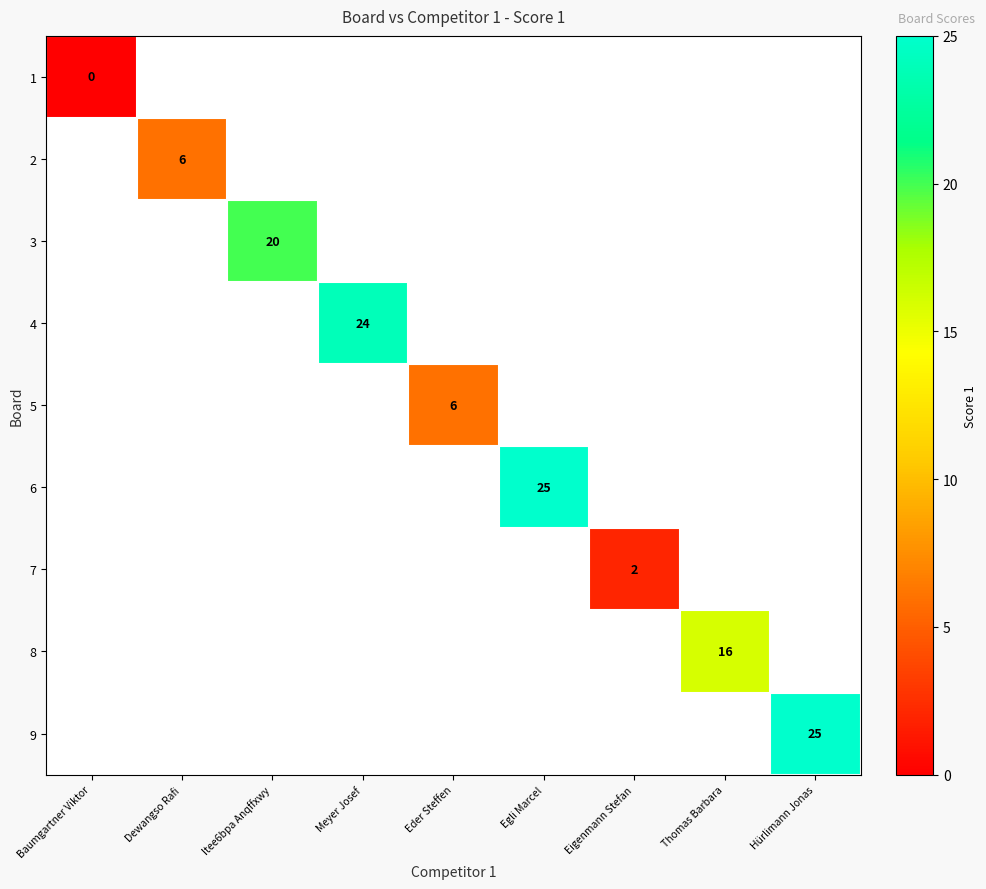

The 9 series shows 25 at Hürlimann Jonas. True or false?

True